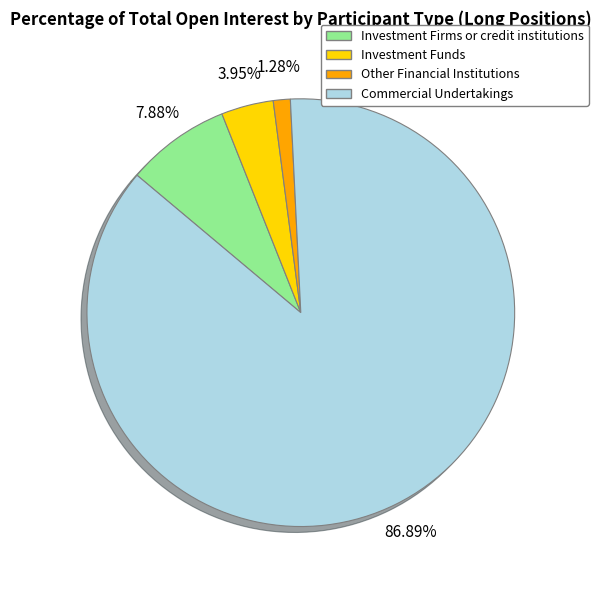

The Commercial Undertakings slice represents 87% of the pie. True or false?

True